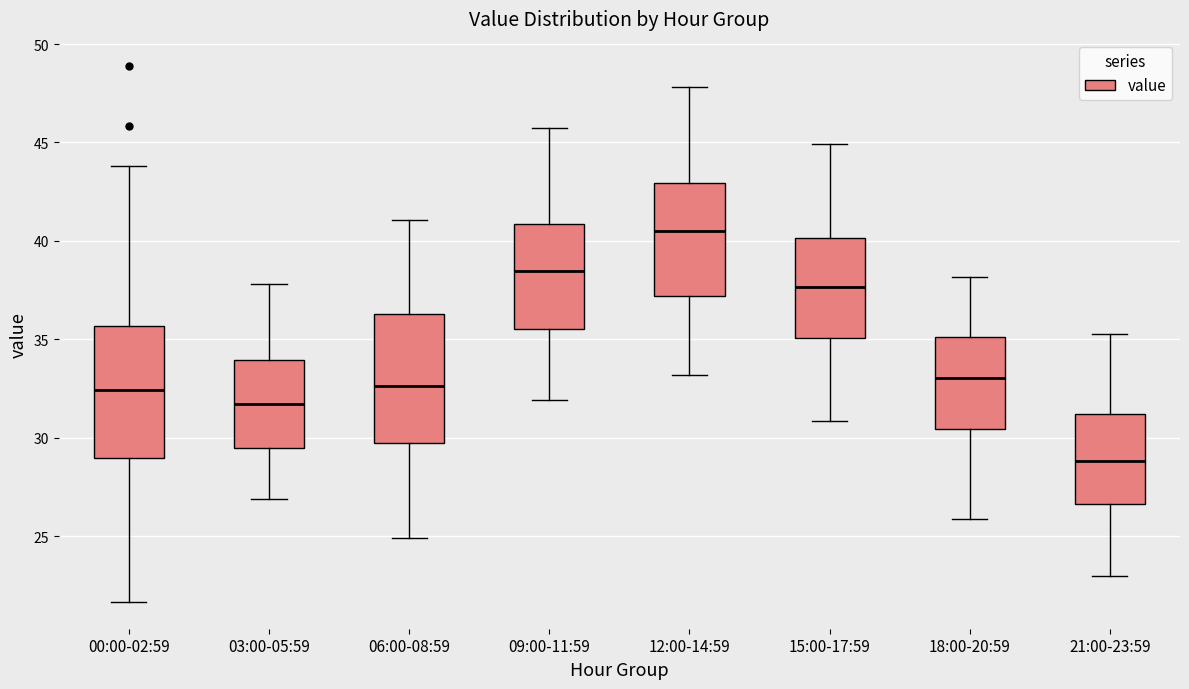

Which box has the lowest median line?

21:00-23:59